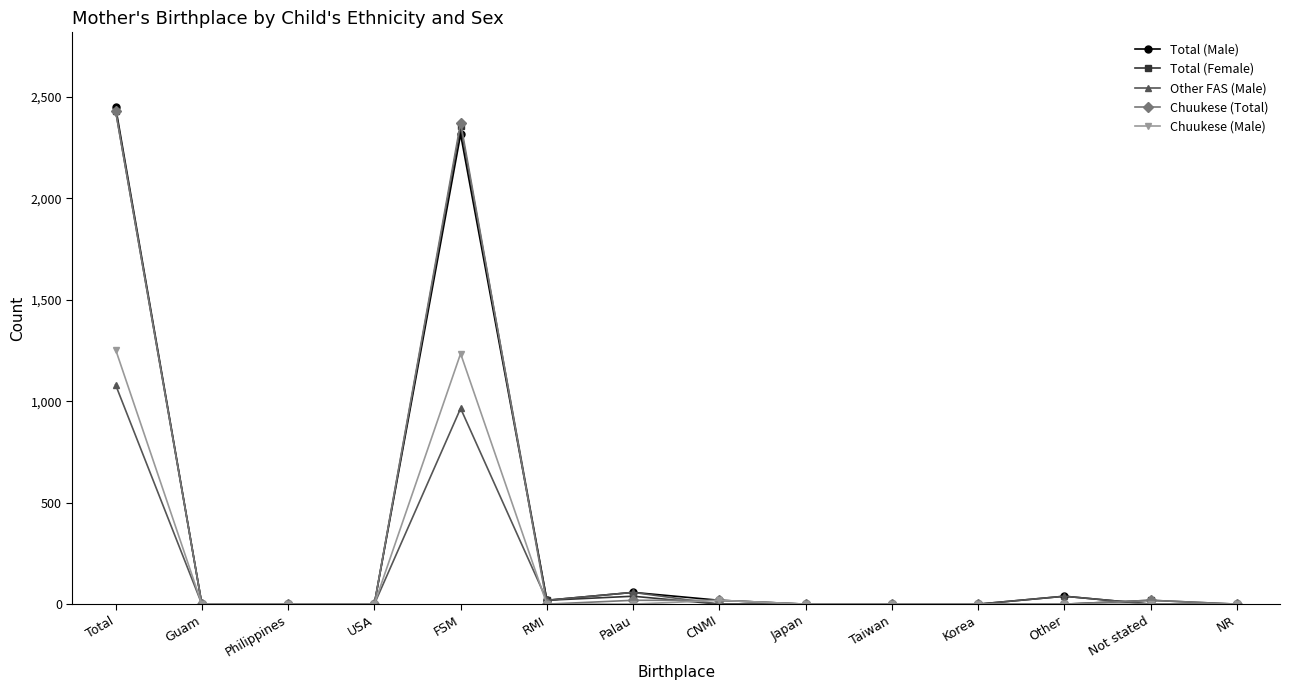

At which label does Other FAS (Male) reach its peak?

Total